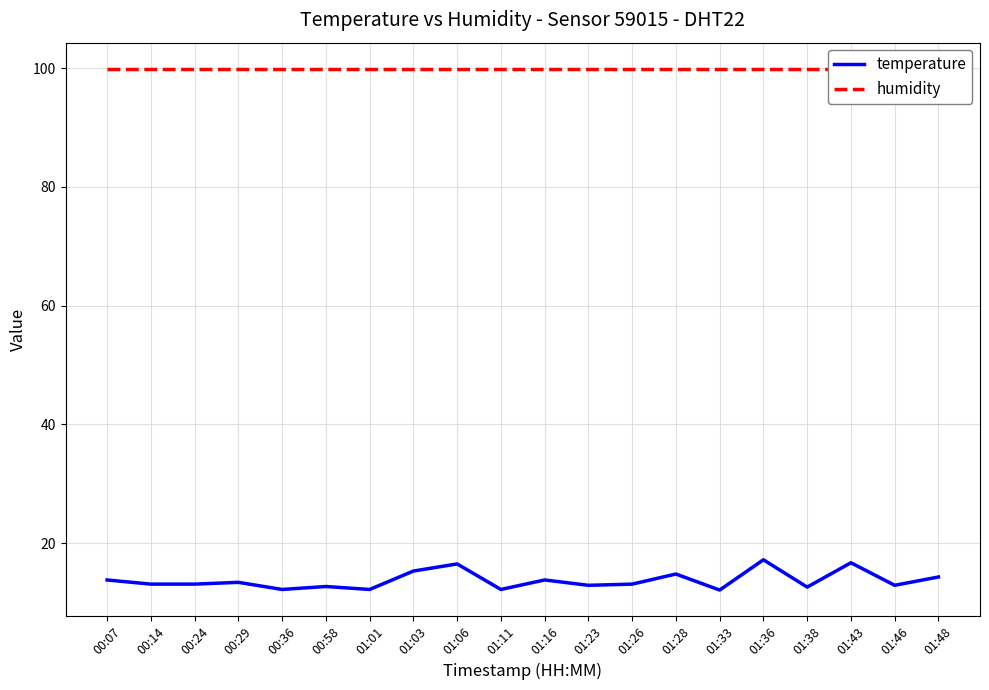

Is the value of temperature at 01:23 greater than the value of humidity at 01:16?

No